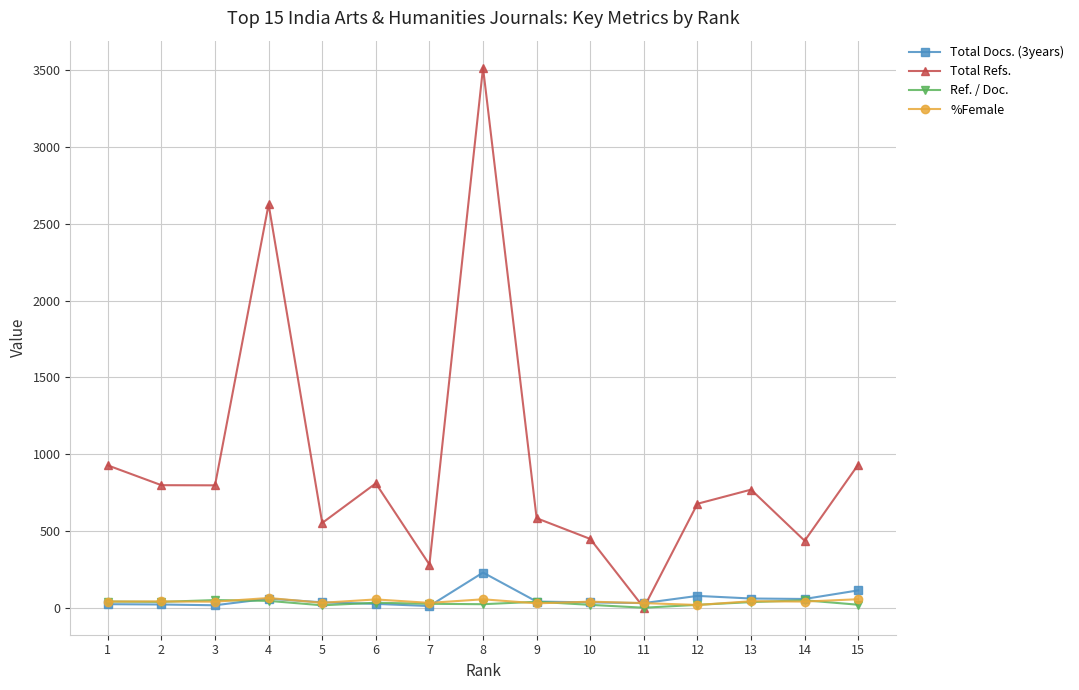

How many categories are shown in the chart?

15